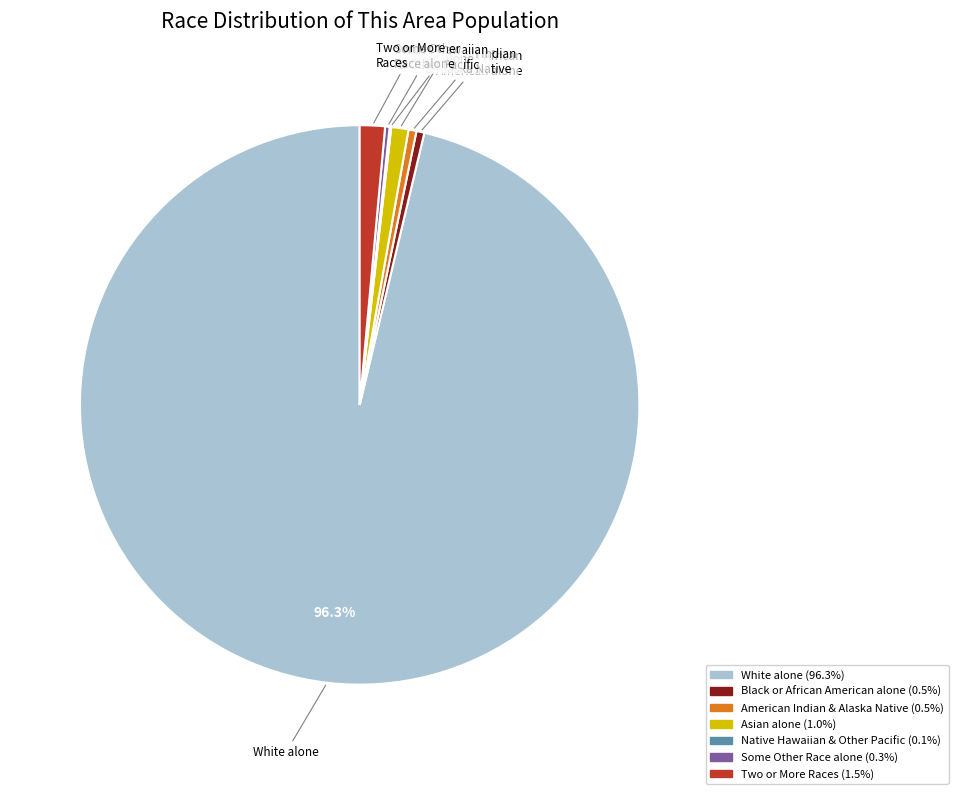

Is there a majority slice in this chart?

Yes